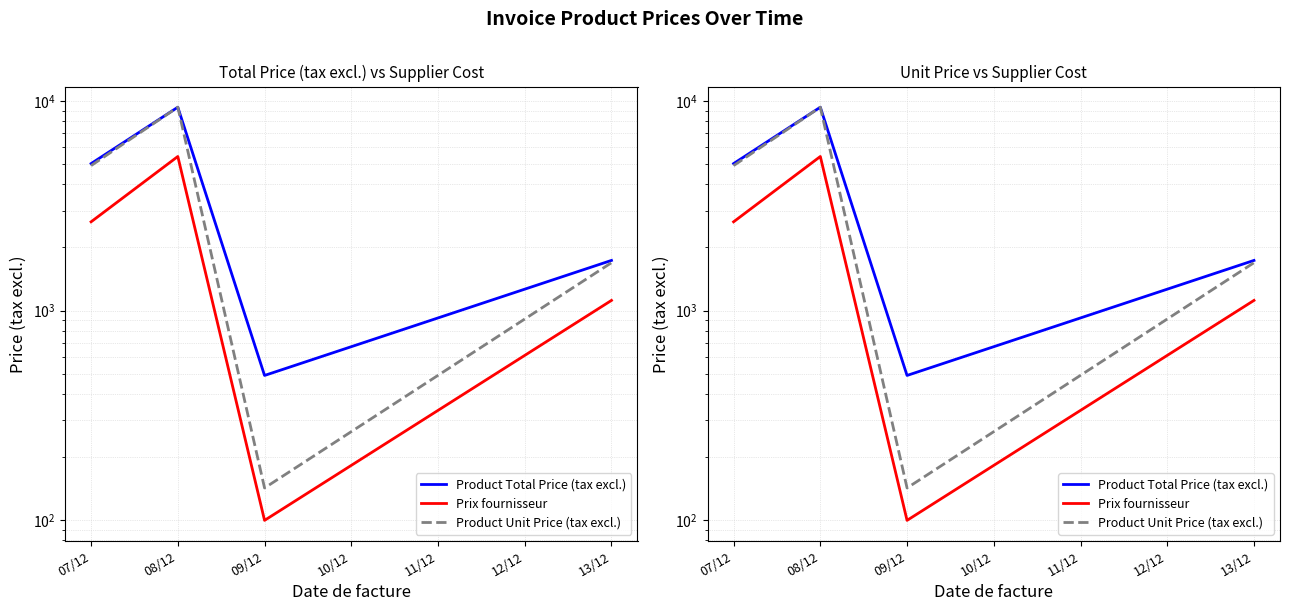

Reading left to right, list all the values displayed in this chart.

Product Total Price (tax excl.): 5027.1	9342.1	490.0	1734.7
Prix fournisseur: 2651.1	5435.8	99.7	1117.8
Product Unit Price (tax excl.): 4916.4	9342.1	142.3	1691.6